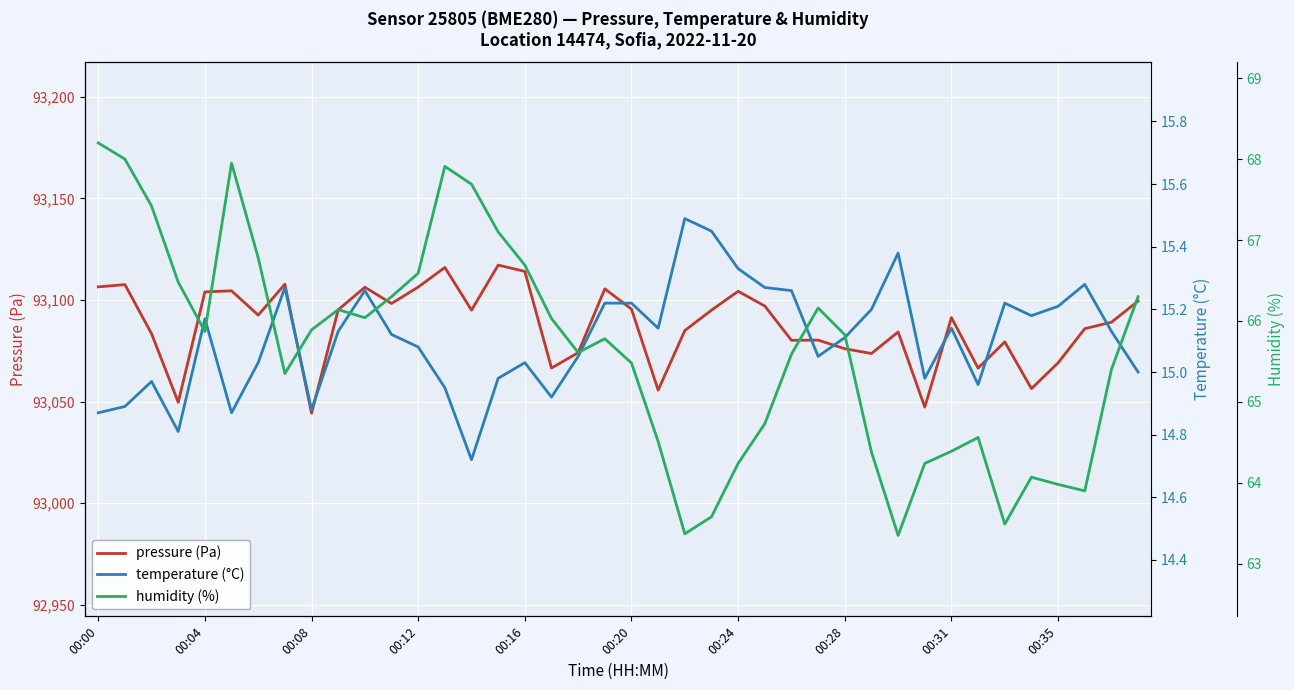

The value of pressure (Pa) at 00:00 is 26993.5. True or false?

False